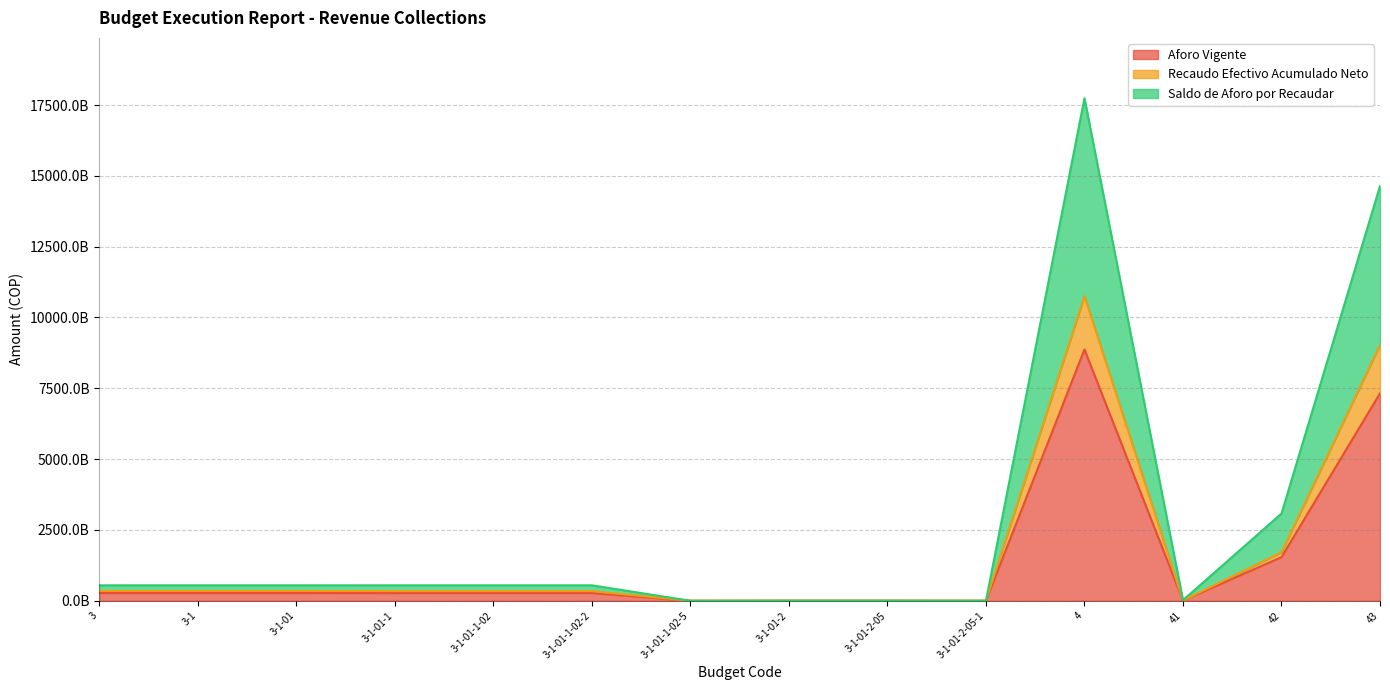

Is the value of Recaudo Efectivo Acumulado Neto at 3-1-01-1-02-5 greater than the value of Aforo Vigente at 3-1-01-2-05-1?

Yes